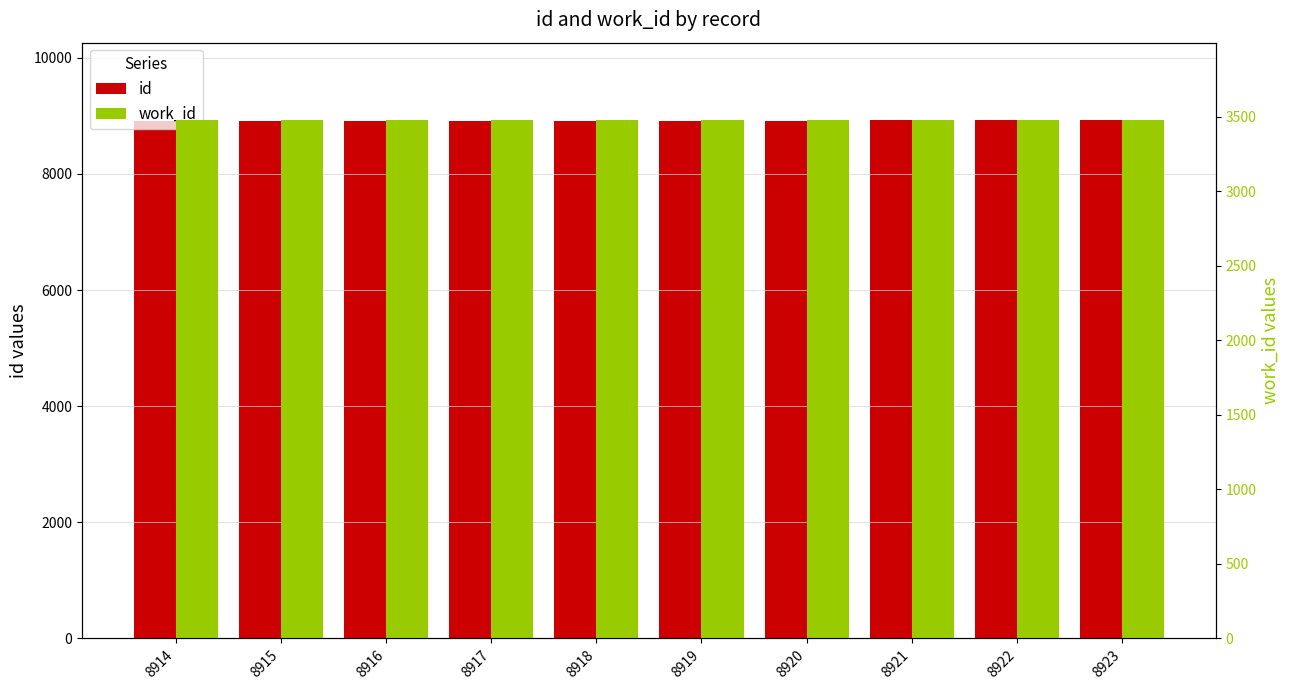

At 8923, list the series in order from smallest to largest.

work_id, id